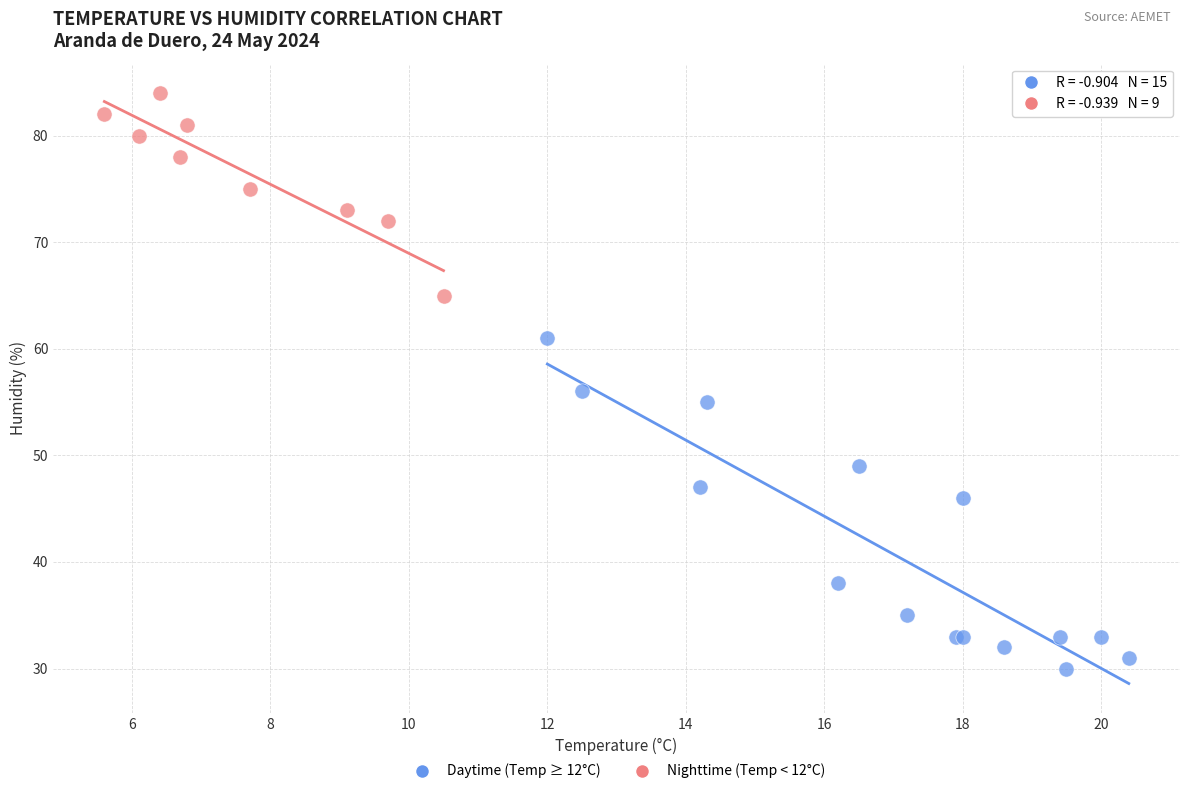

Which series reaches the maximum Y coordinate?

Nighttime (Temp < 12°C)